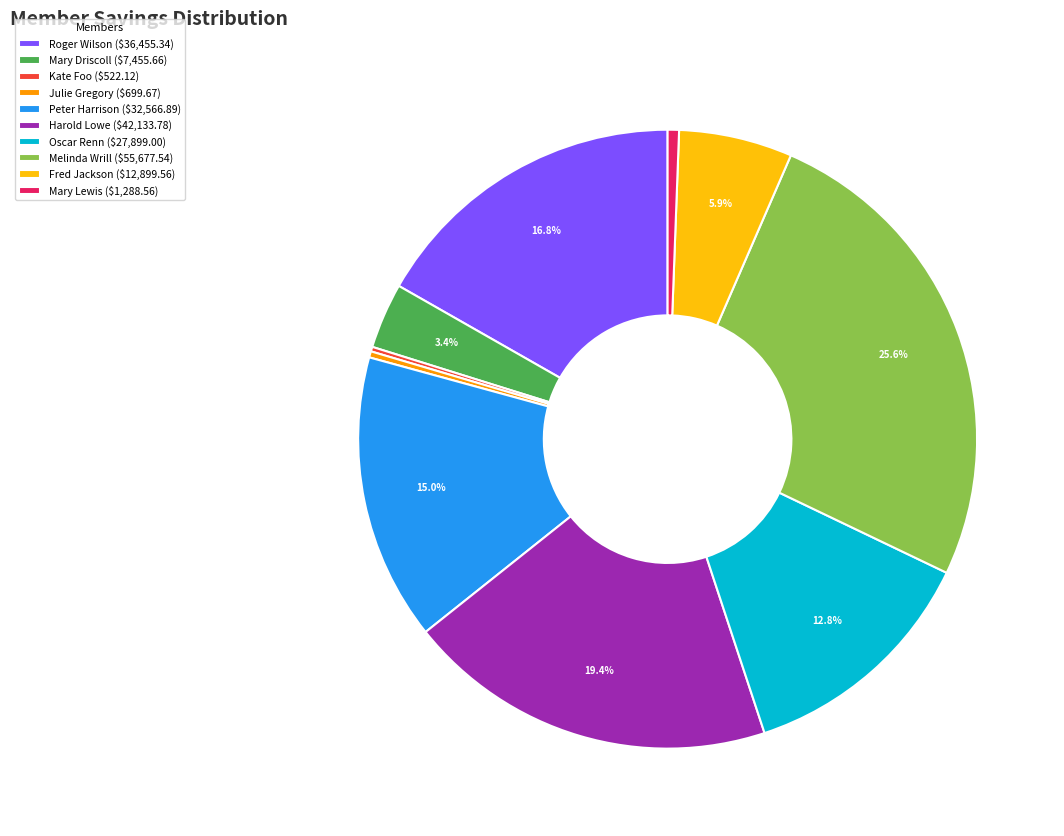

The Harold Lowe slice represents 19% of the pie. True or false?

True